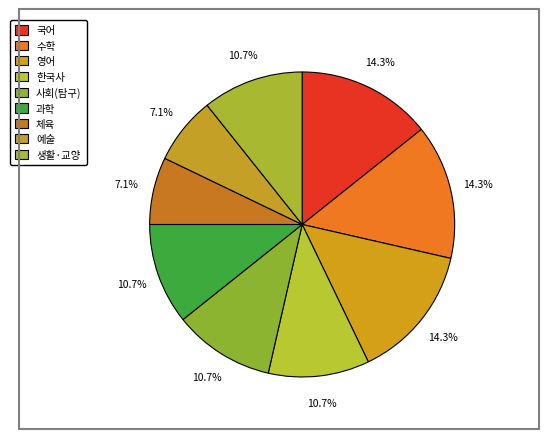

How many slices are in this pie chart?

9